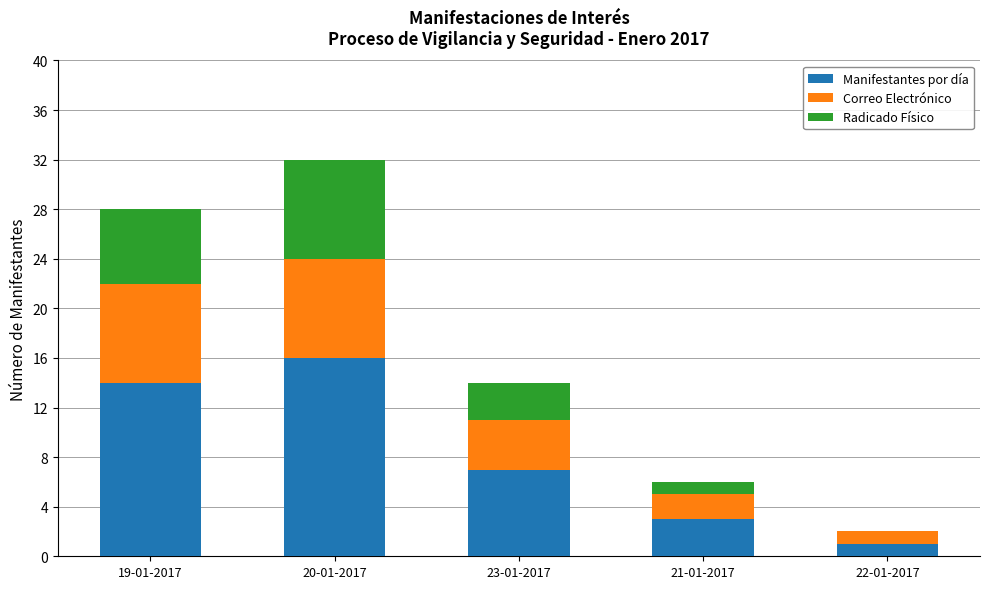

What is the maximum value for Manifestantes por día?

16